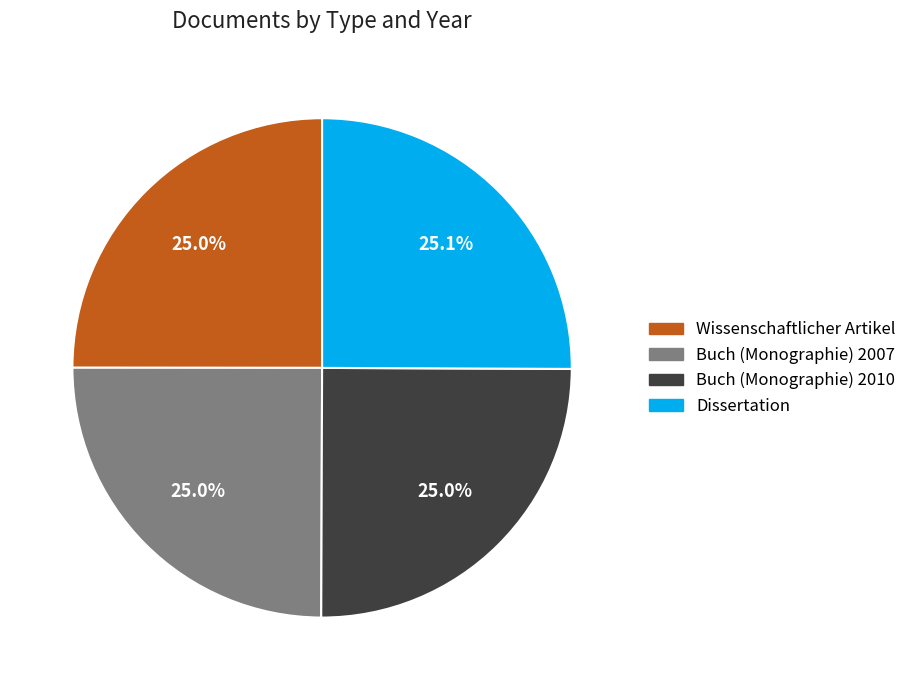

To the nearest percent, what is the combined percentage of Buch (Monographie) 2007 and Dissertation?

50%